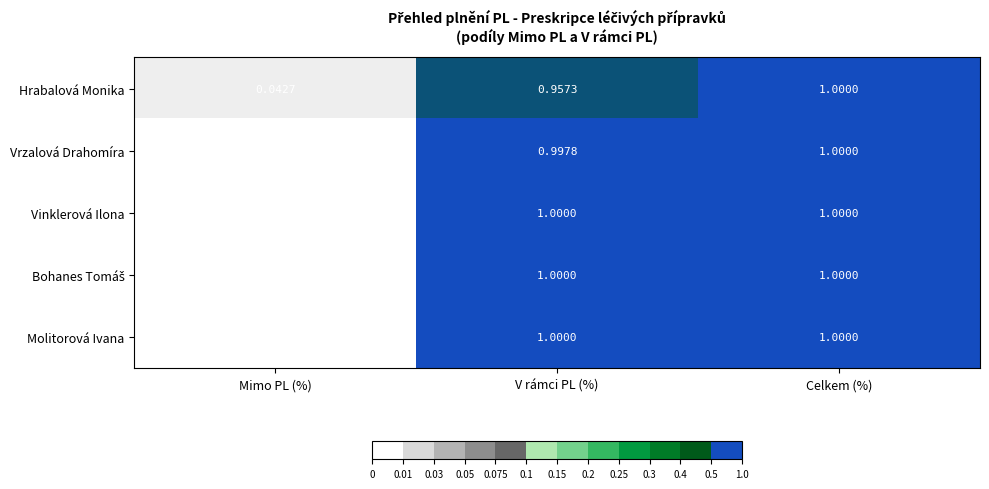

Rank the categories by Vrzalová Drahomíra value from highest to lowest.

Celkem (%), V rámci PL (%), Mimo PL (%)